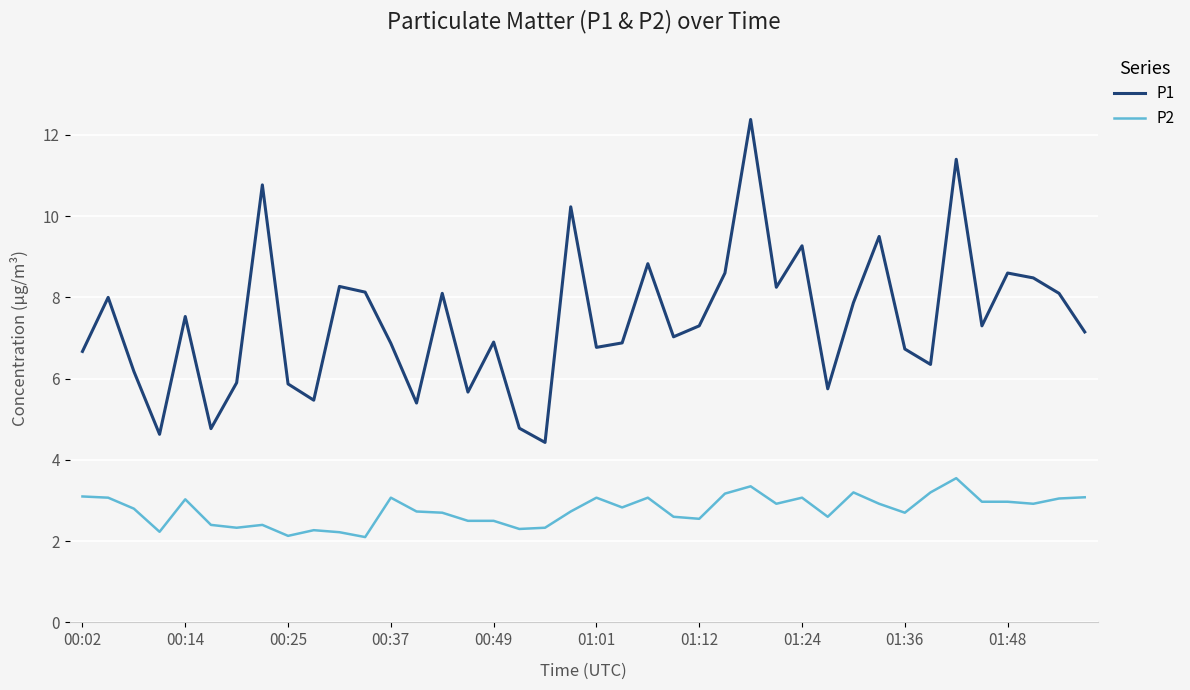

True or false: P1 and P2 intersect in this chart.

False